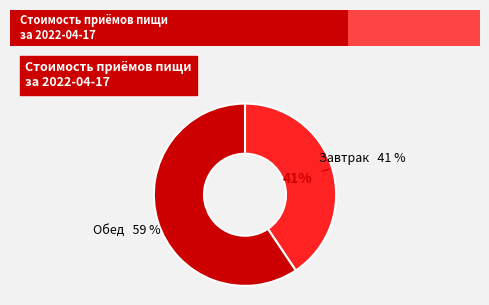

What portion of the pie excludes Завтрак?

59.4%